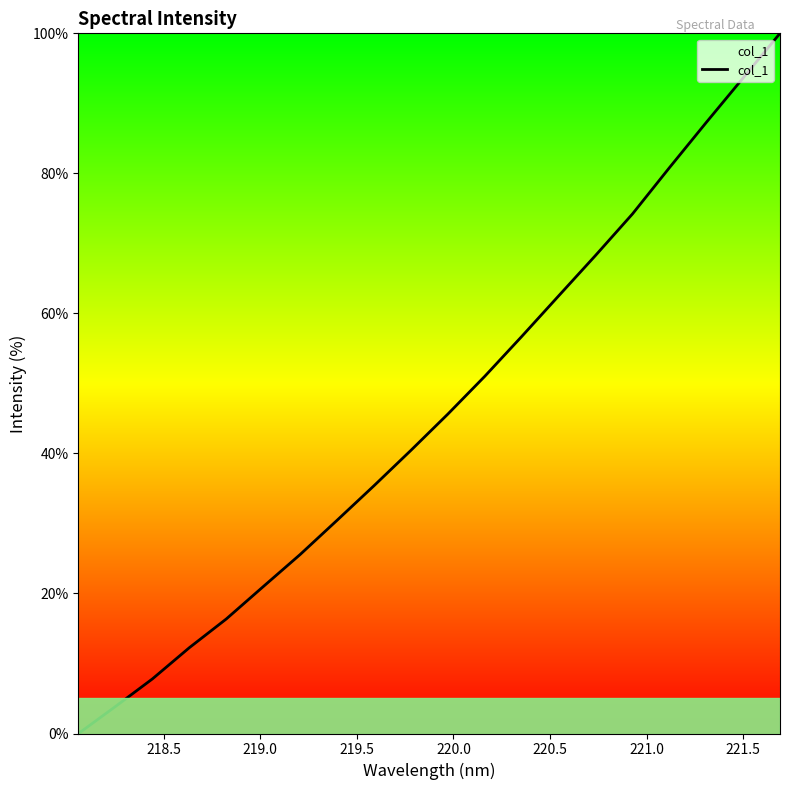

Count the number of categories in the chart.

20